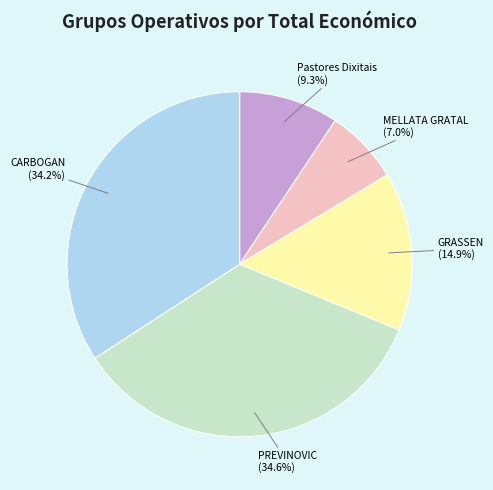

Is it true that MELLATA GRATAL is 7% of the pie?

True